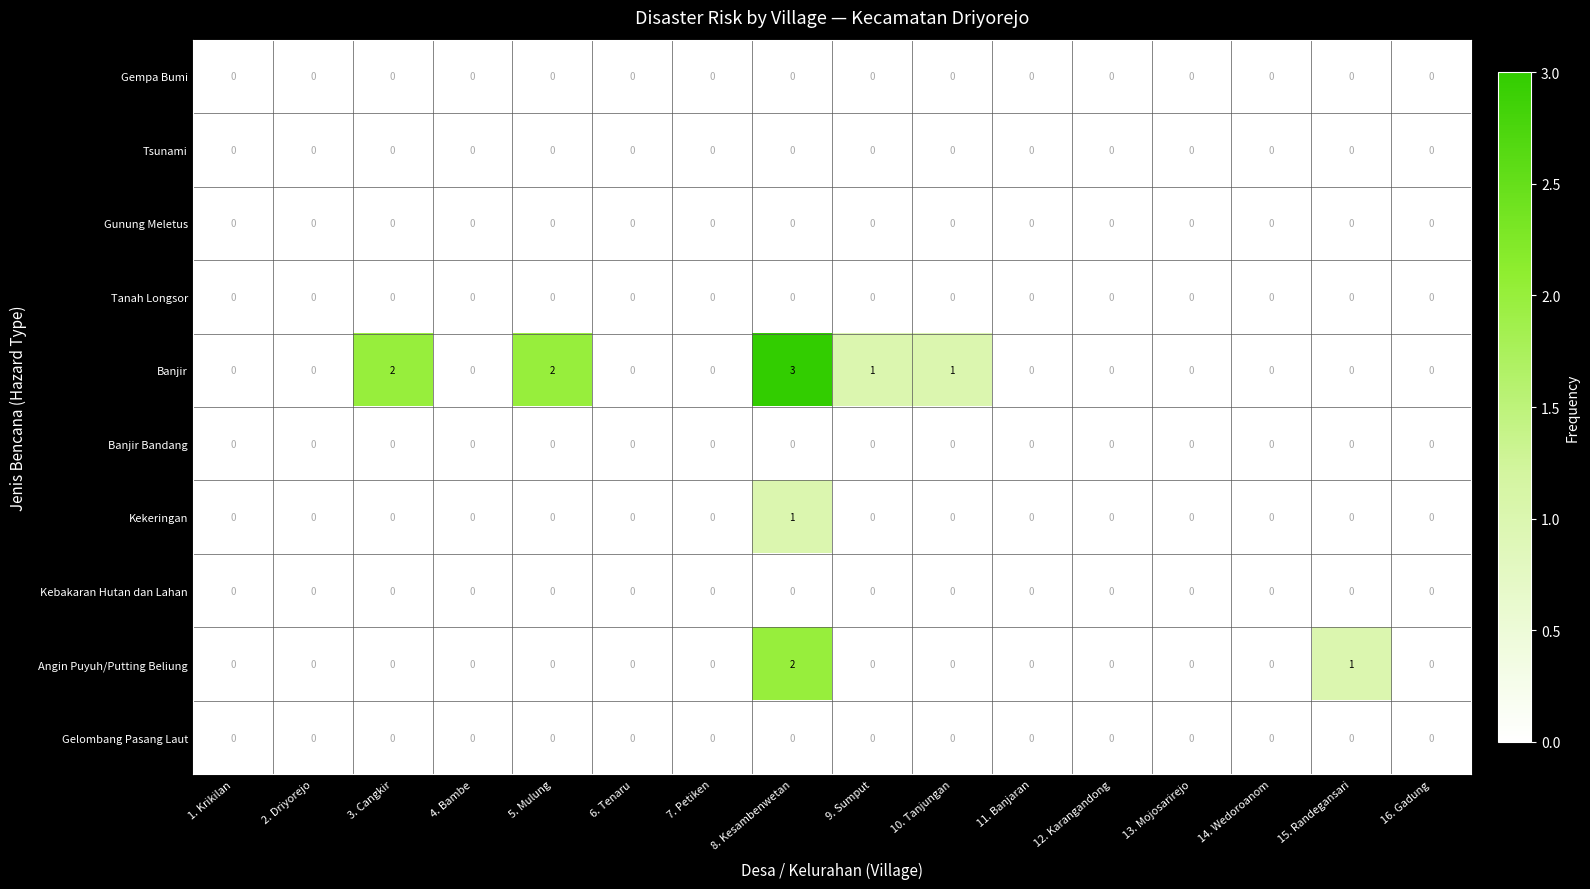

What is the greatest value displayed?

3